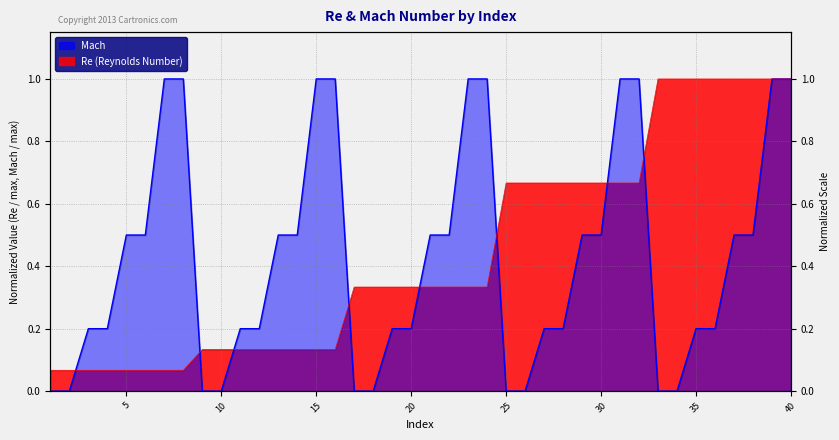

Does the chart display data point markers on the line(s)?

No